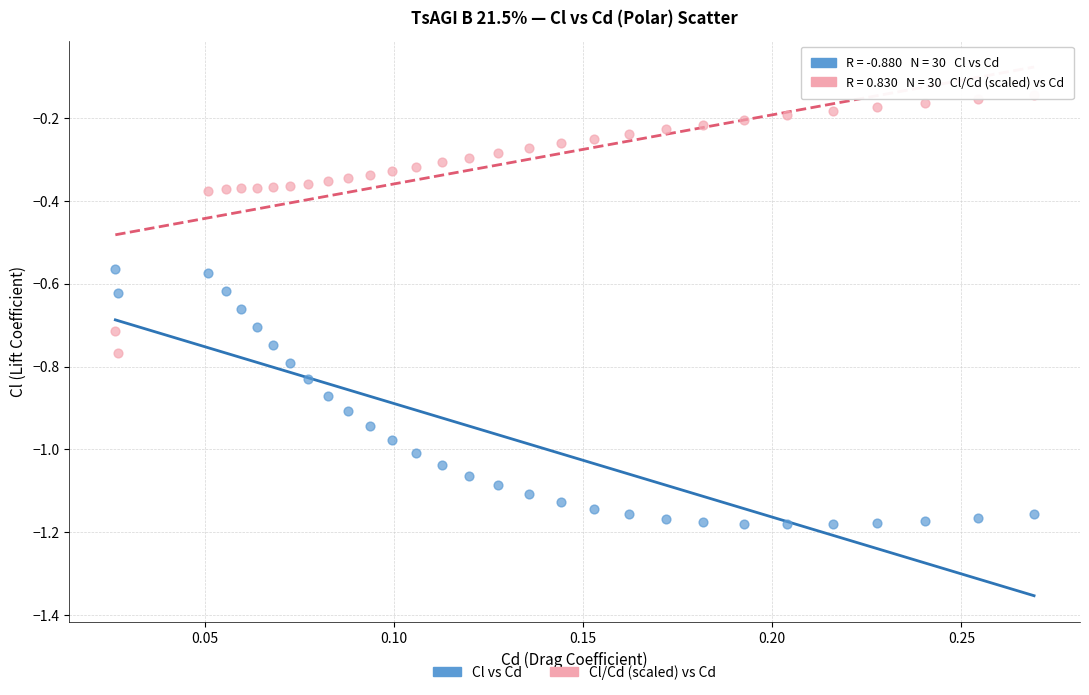

Across all data points, what is the range of Y values (max minus min)?

1.0